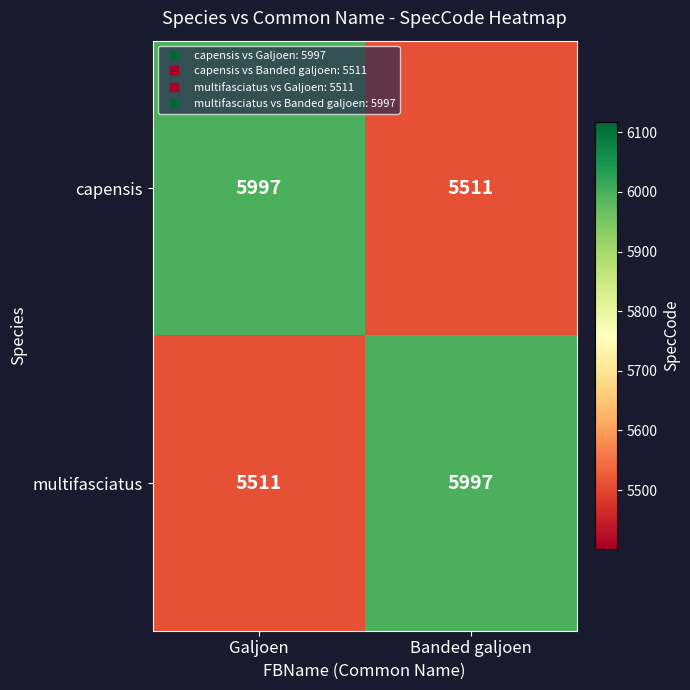

What is the difference between the highest and lowest values at Banded galjoen?

486